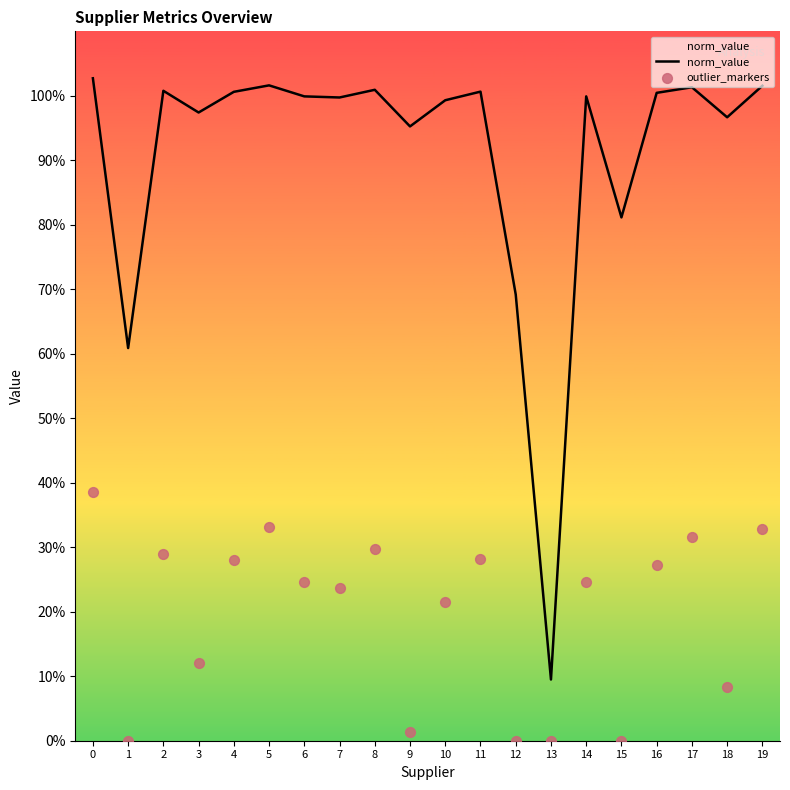

What is the total value across all series at 5?

1.3